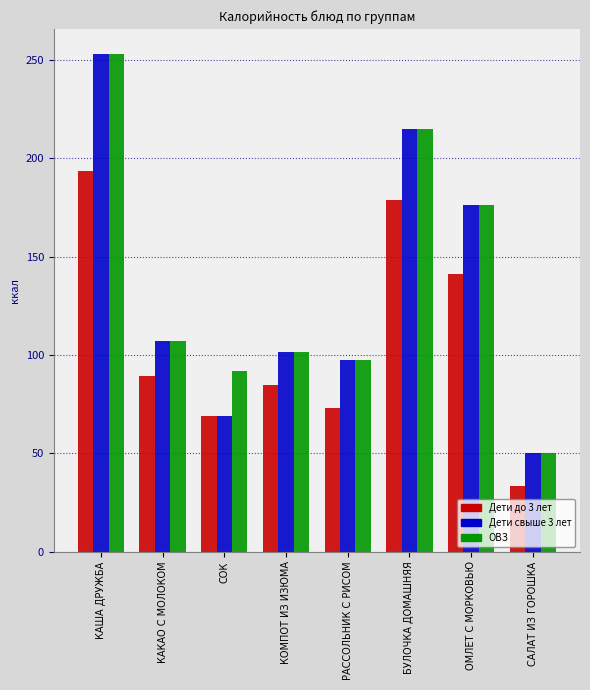

What is the spread (max minus min) of values at СОК?

23.0